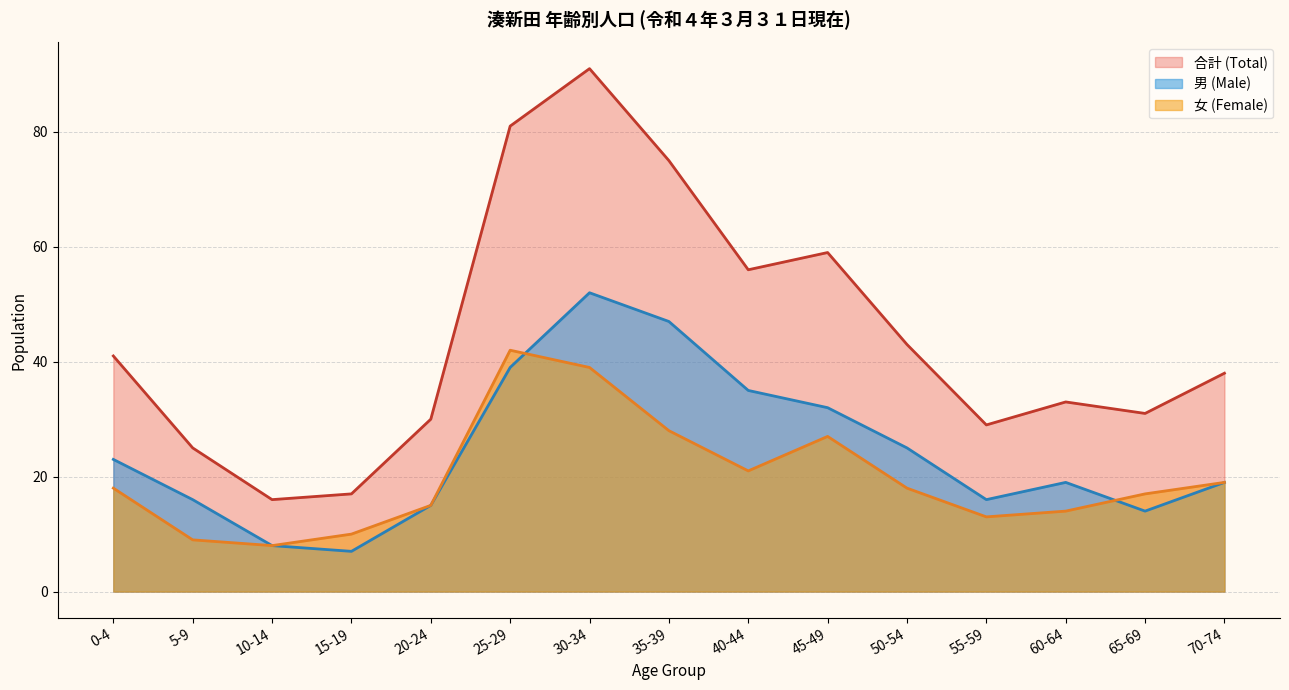

Rank the series by their maximum value, from lowest to highest.

女 (Female), 男 (Male), 合計 (Total)